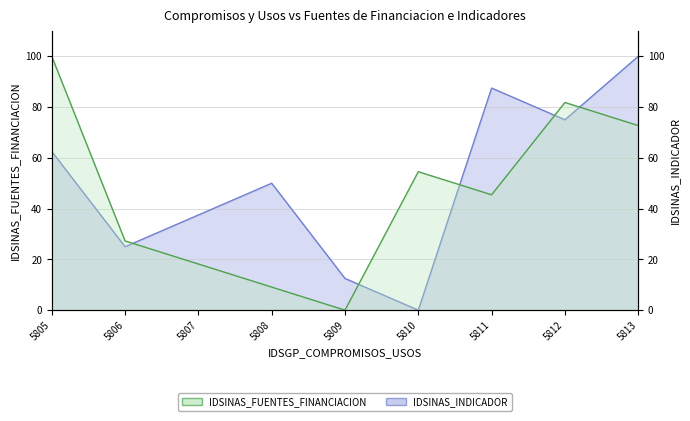

Between which two adjacent categories do IDSINAS_INDICADOR and IDSINAS_FUENTES_FINANCIACION first intersect?

5806 and 5807